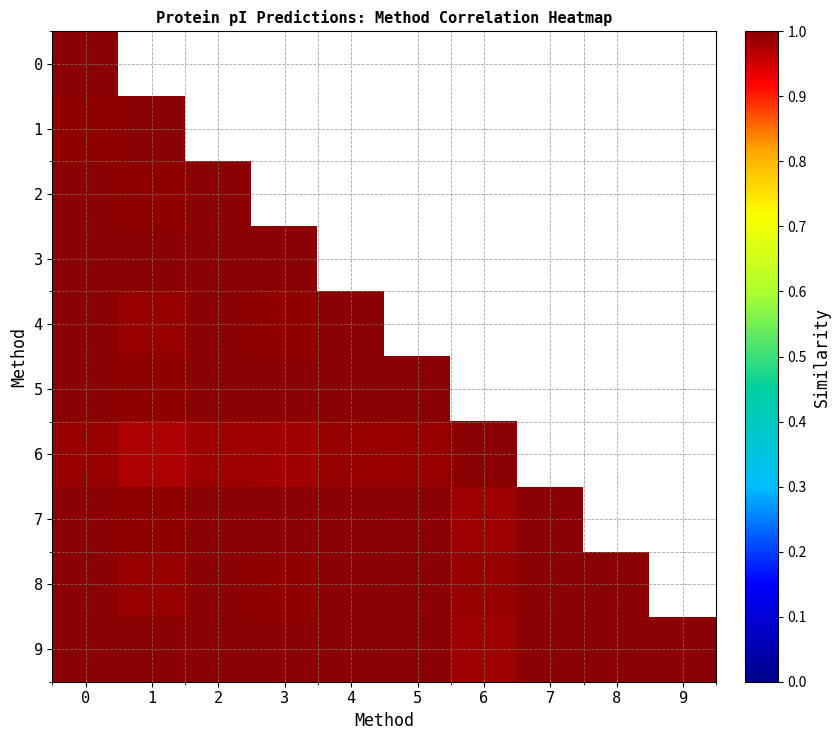

Is it true that 8 equals 1.0 at 2?

True